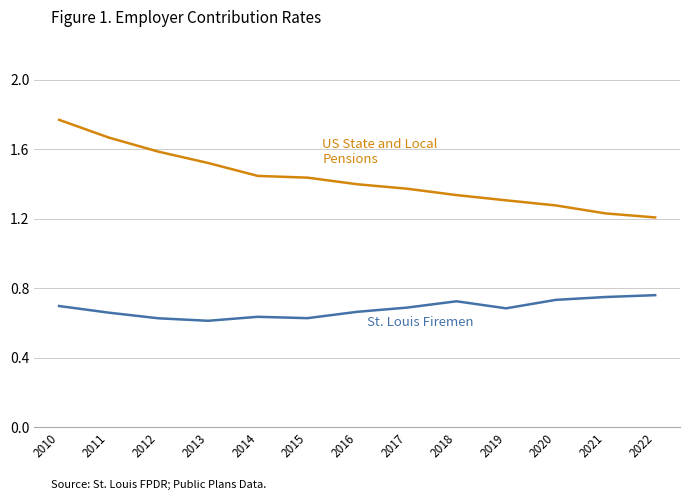

Which category has the highest value across all series?

2010